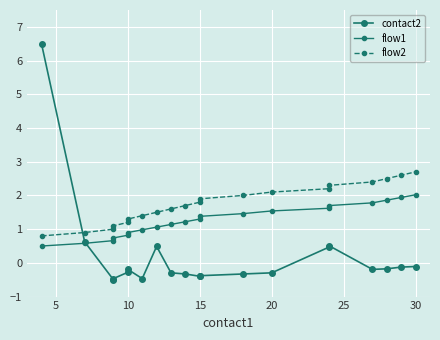

What is the minimum value for contact2?

-0.5